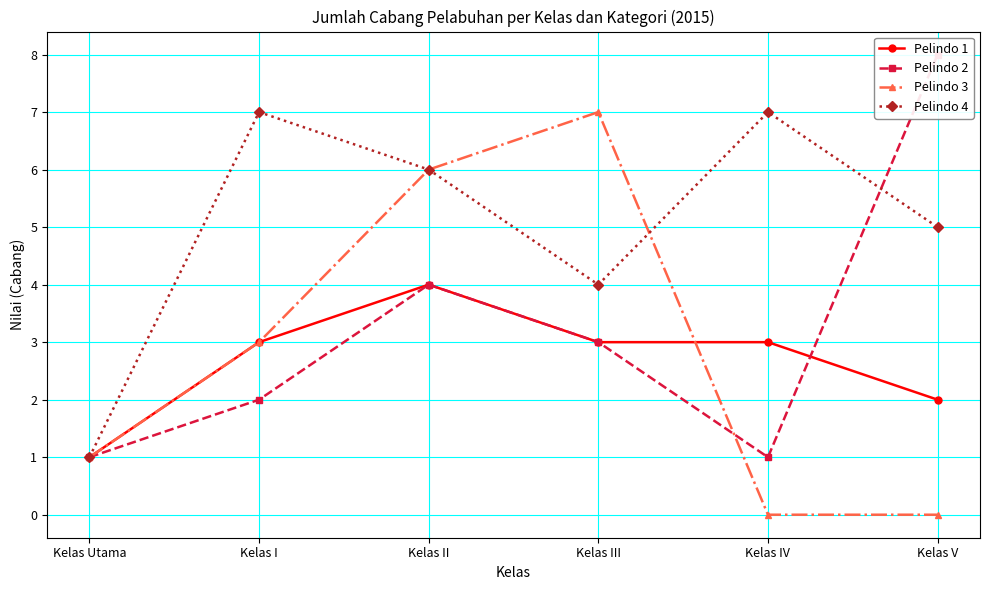

What is the difference between the highest and lowest values at Kelas II?

2